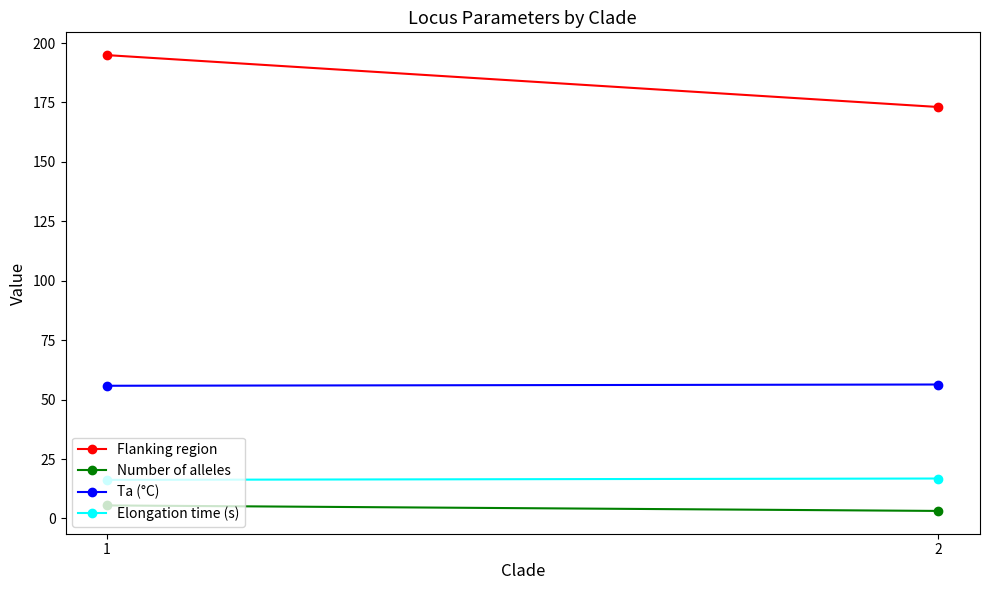

List the labels in order of Flanking region value, smallest first.

2, 1